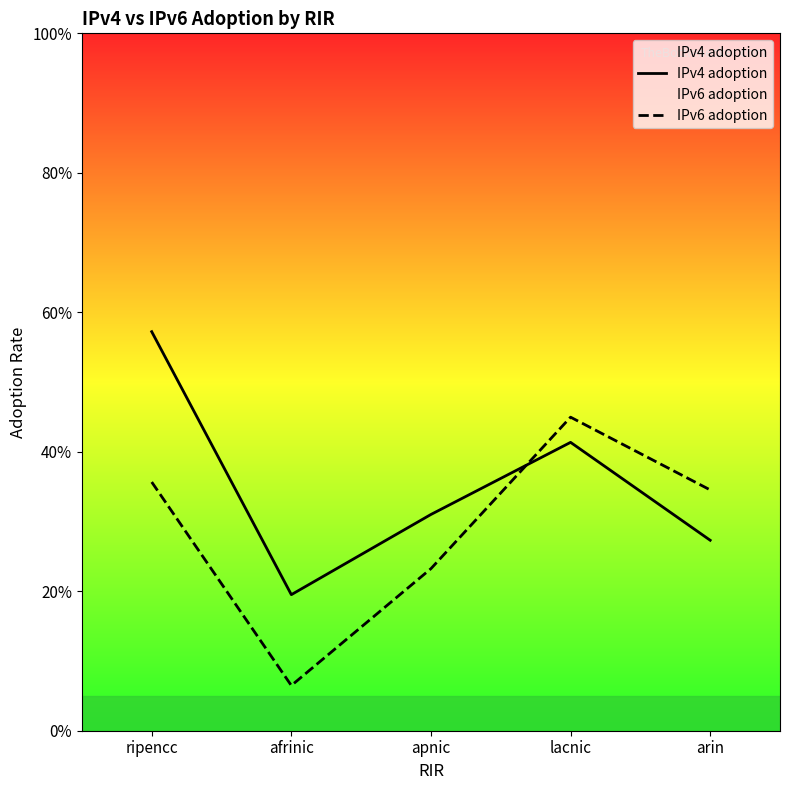

At apnic, list the series in order from smallest to largest.

IPv6 adoption, IPv4 adoption